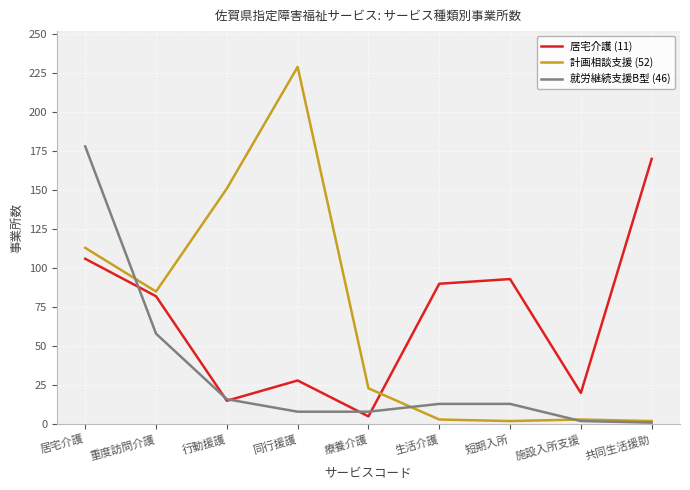

What are all the series names shown in the legend?

居宅介護 (11), 計画相談支援 (52), 就労継続支援B型 (46)